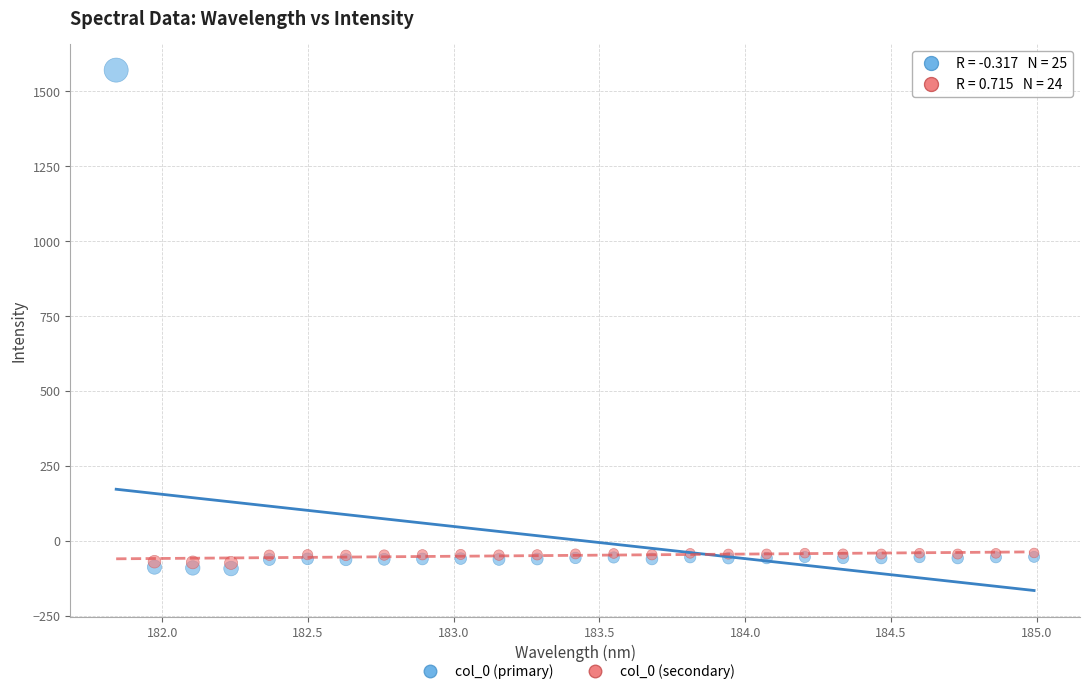

Which series reaches the maximum Y coordinate?

col_0 (primary)